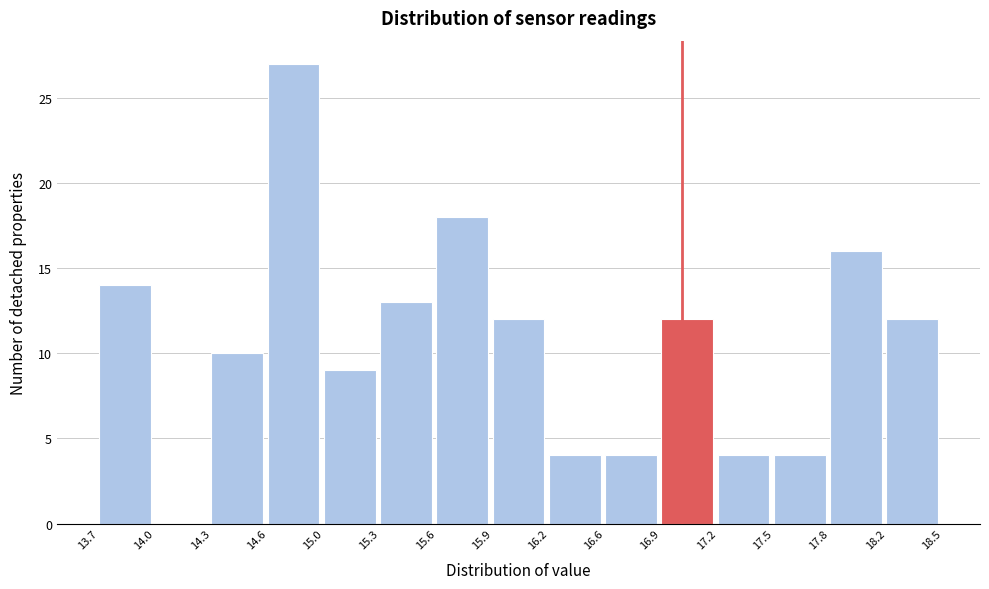

How tall is the bar that spans 16.9 to 17.2 on the x-axis? The values are not printed on the chart, so give them approximately, as read against the axis.

12